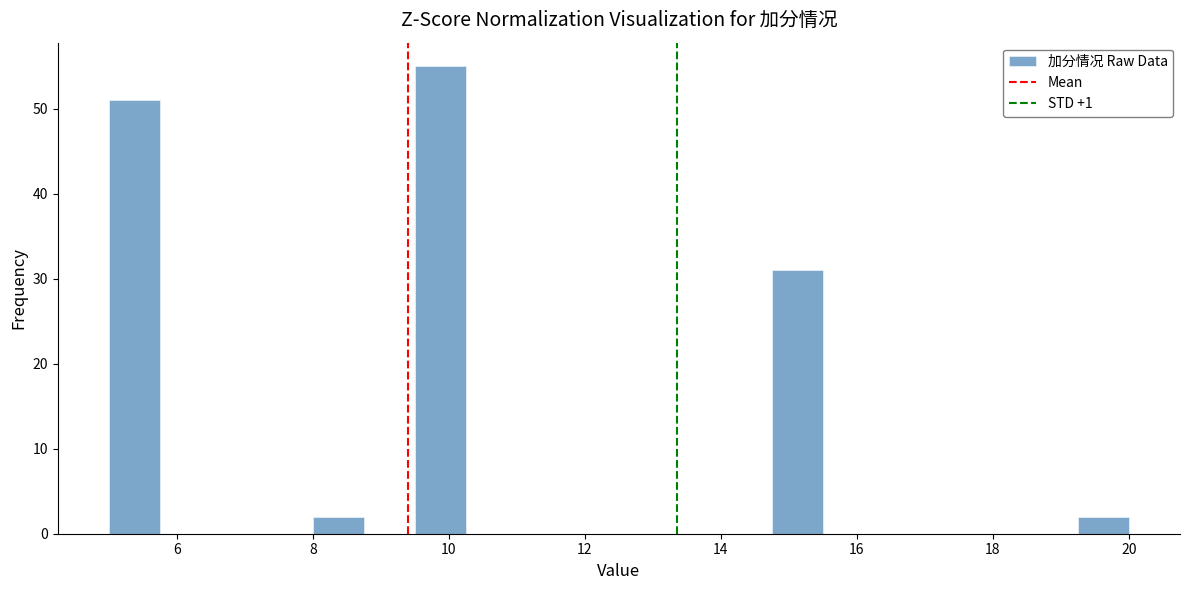

Read against the x-axis, roughly where is the centre of the tallest bar?

9.8